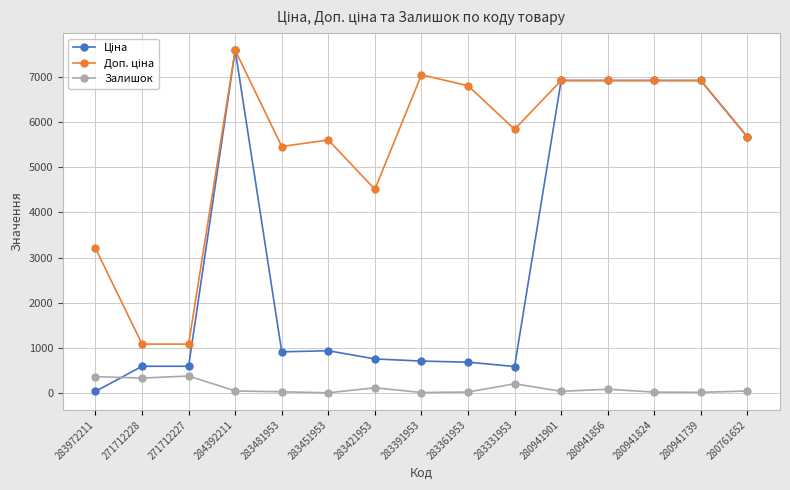

What is the maximum value for Залишок?

374.0